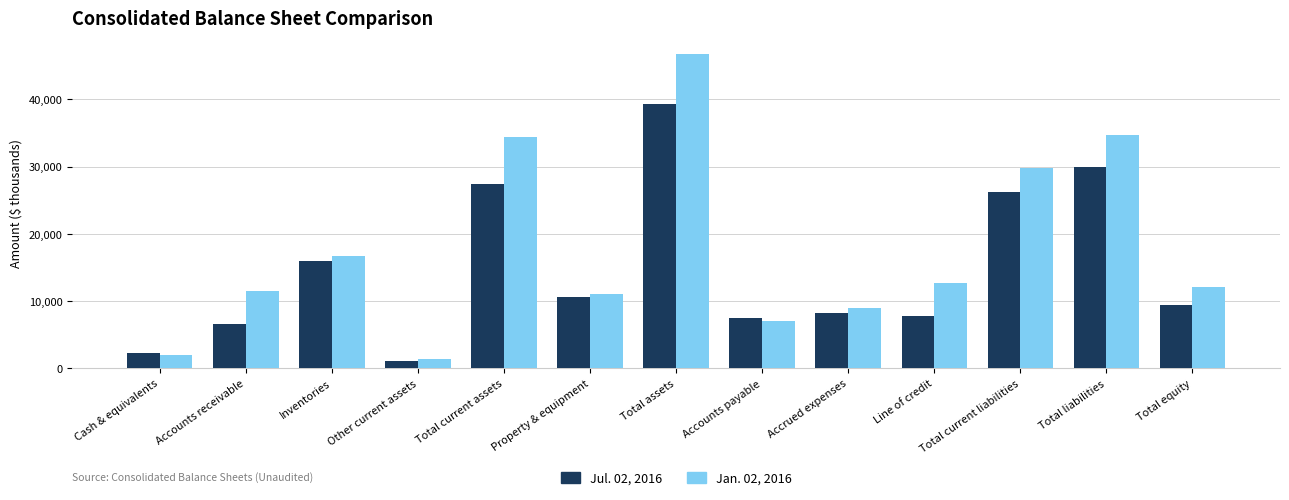

How many data points does each series have?

13